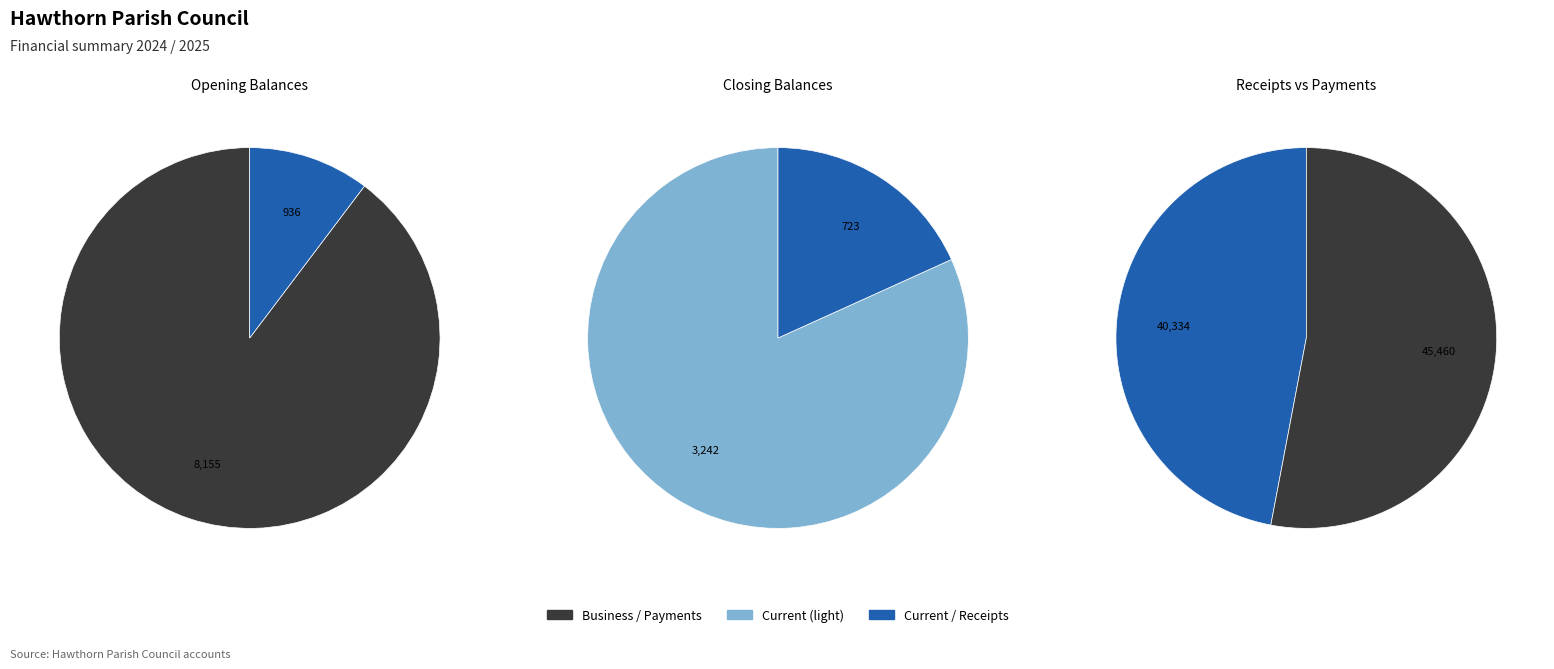

Is it true that Current is 10% of the pie?

True